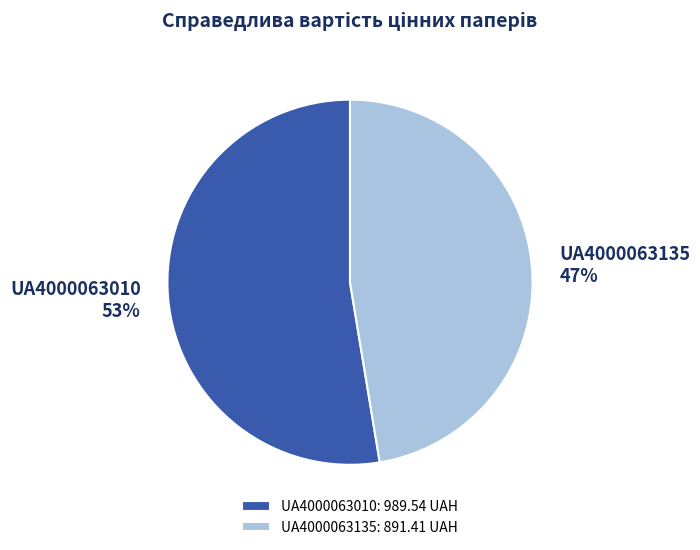

Which category has the smallest portion of the pie?

UA4000063135